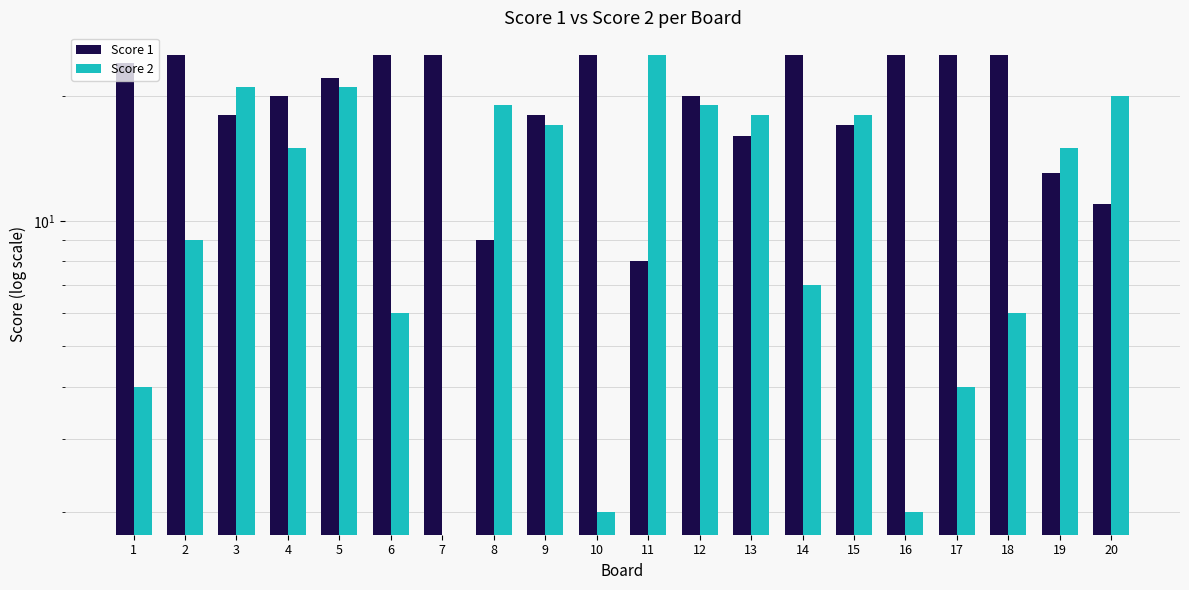

What is the lowest value of the Score 1 series?

8